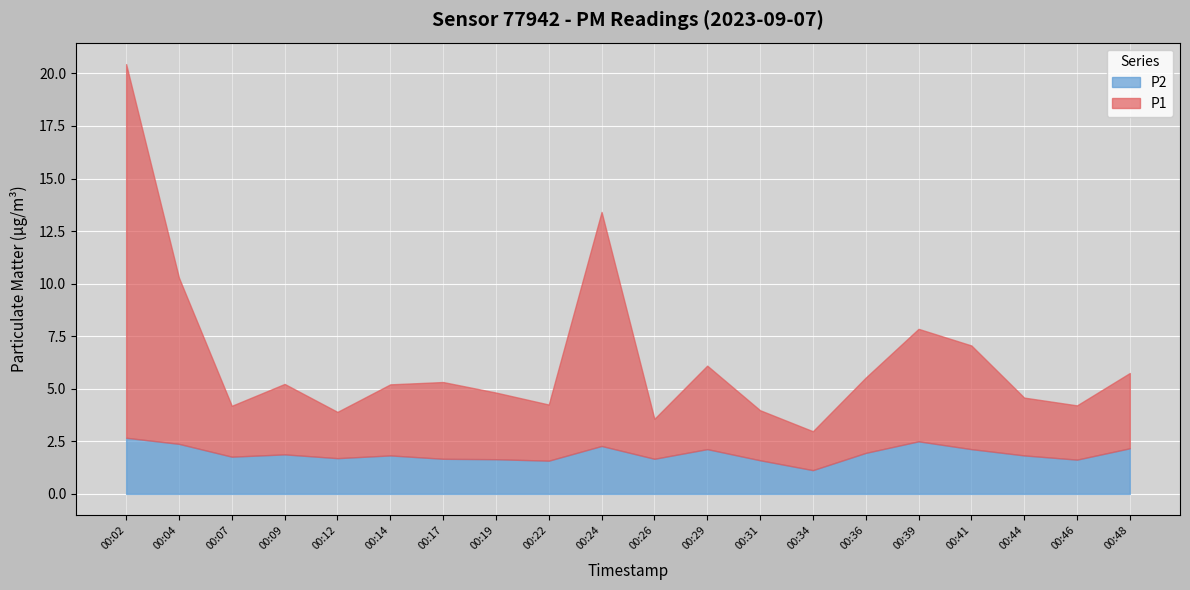

Where is the first local maximum for P1?

00:09